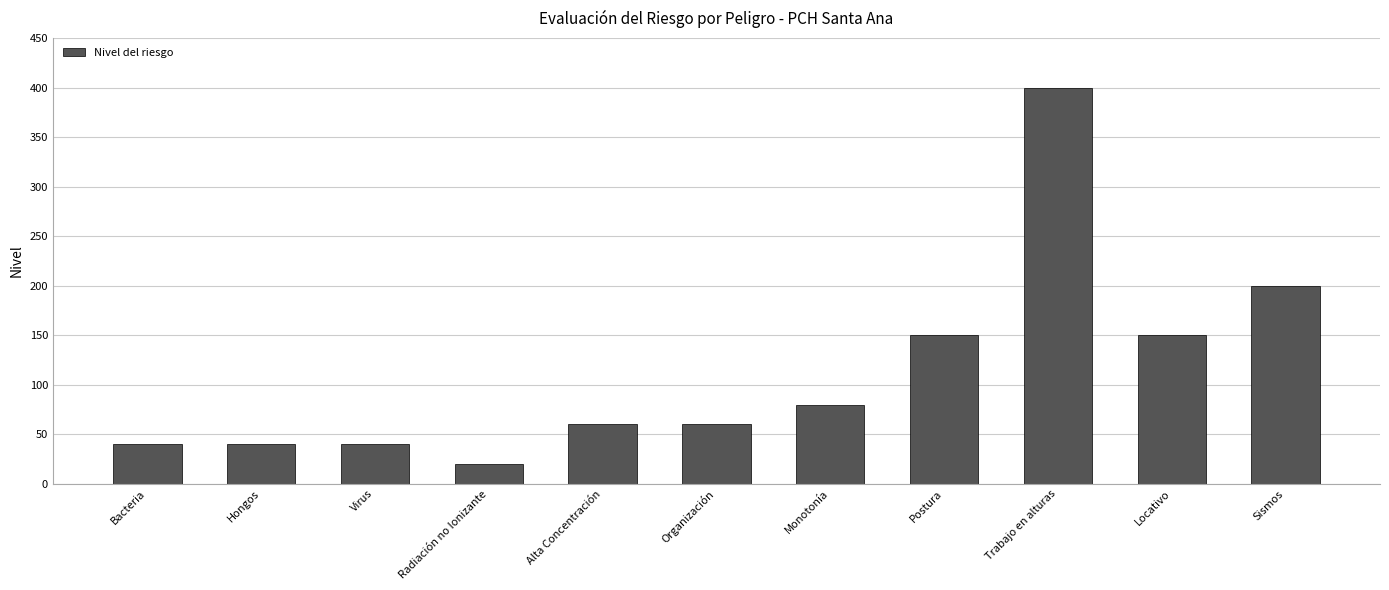

What is the value of the 1st bar from the left?

40